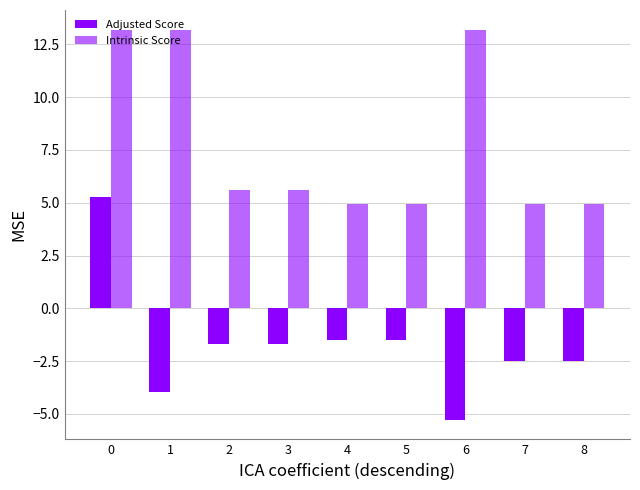

Does the chart contain any negative values?

Yes